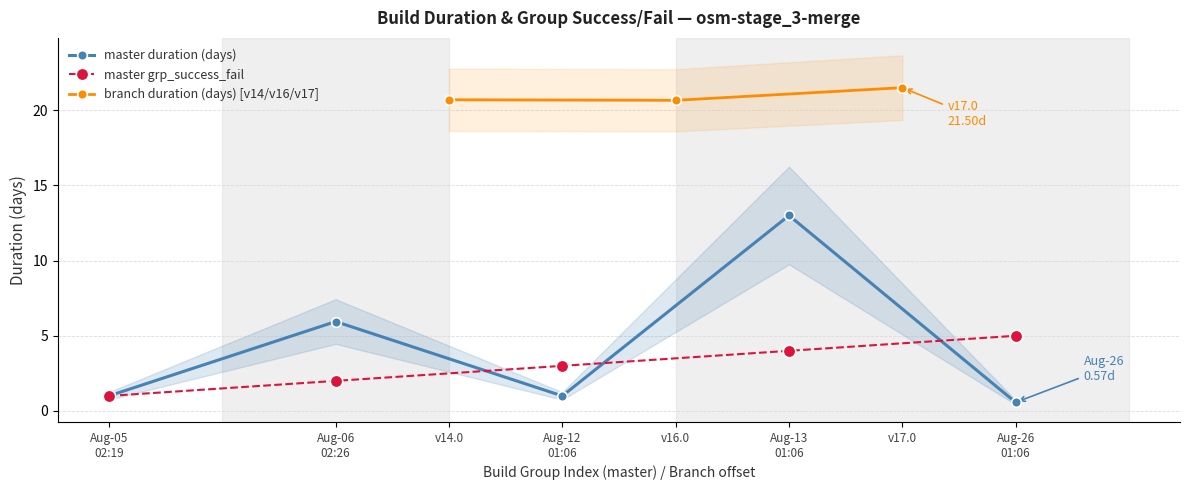

Where is the first local maximum for grp_success_fail?

2025-08-26 01:06:37